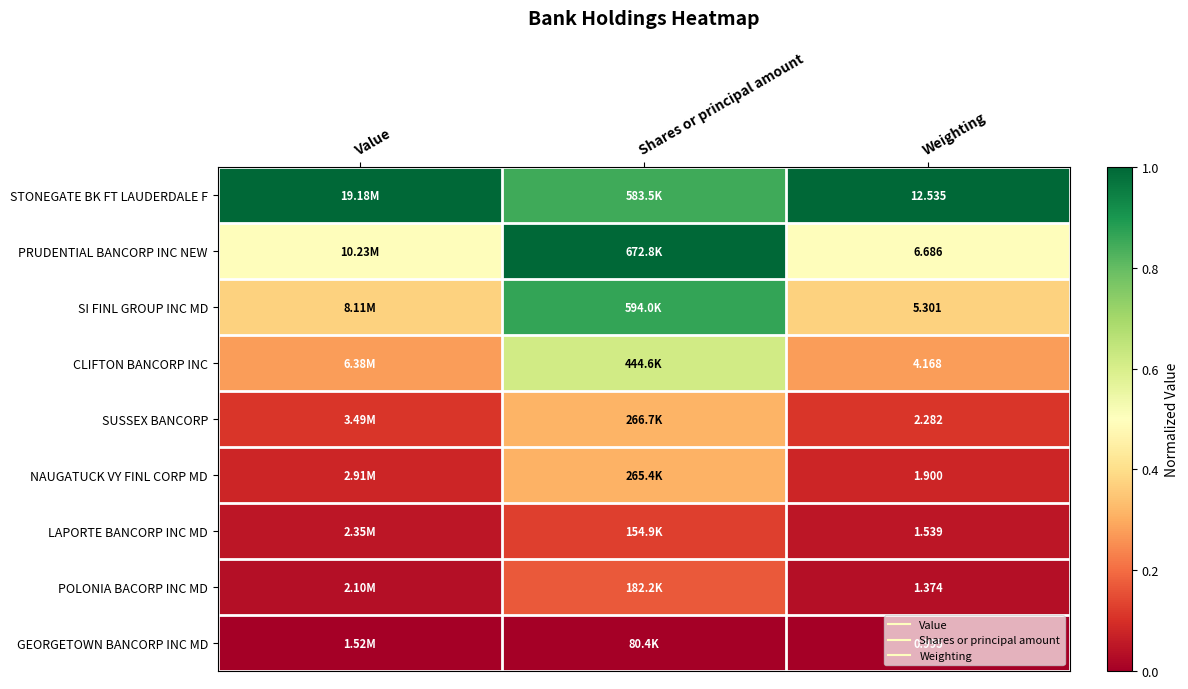

How many series are shown in this chart?

9